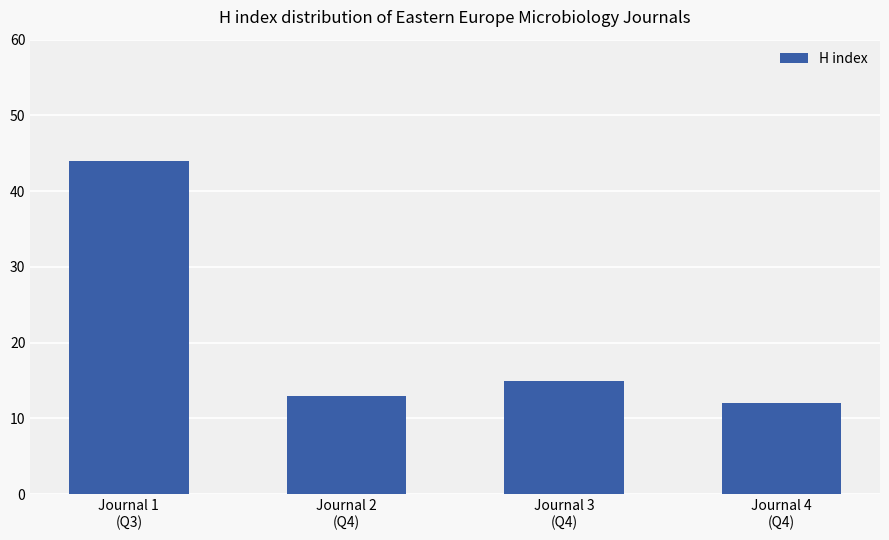

Which category has the lowest value across all series?

Journal 4
(Q4)